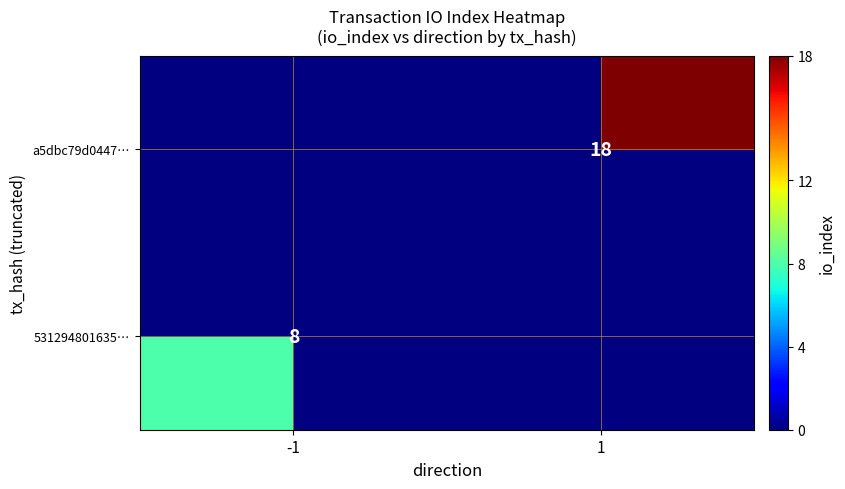

The a5dbc79d0447… series shows 18 at 1. True or false?

True